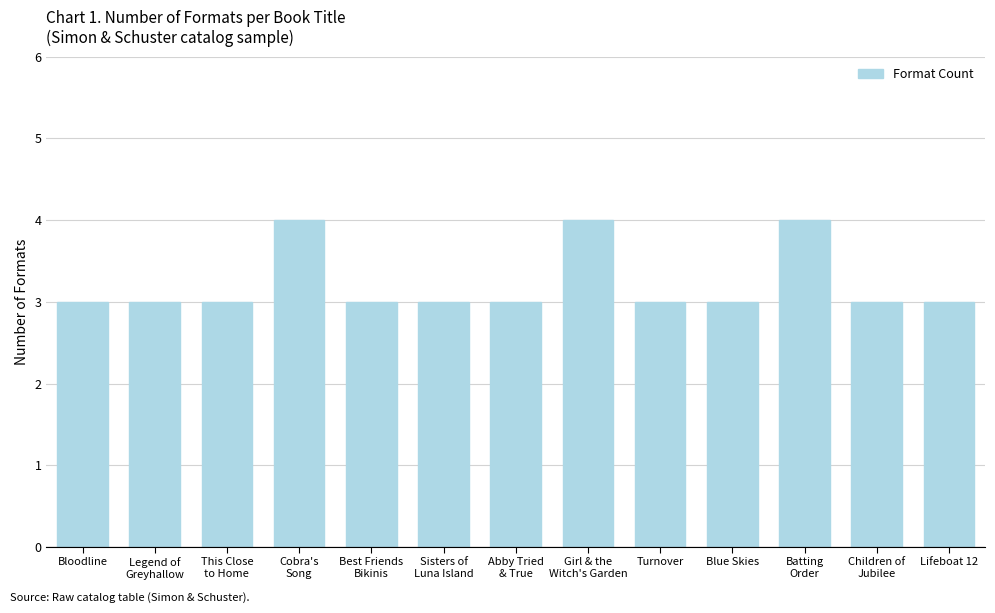

What is the average value?

3